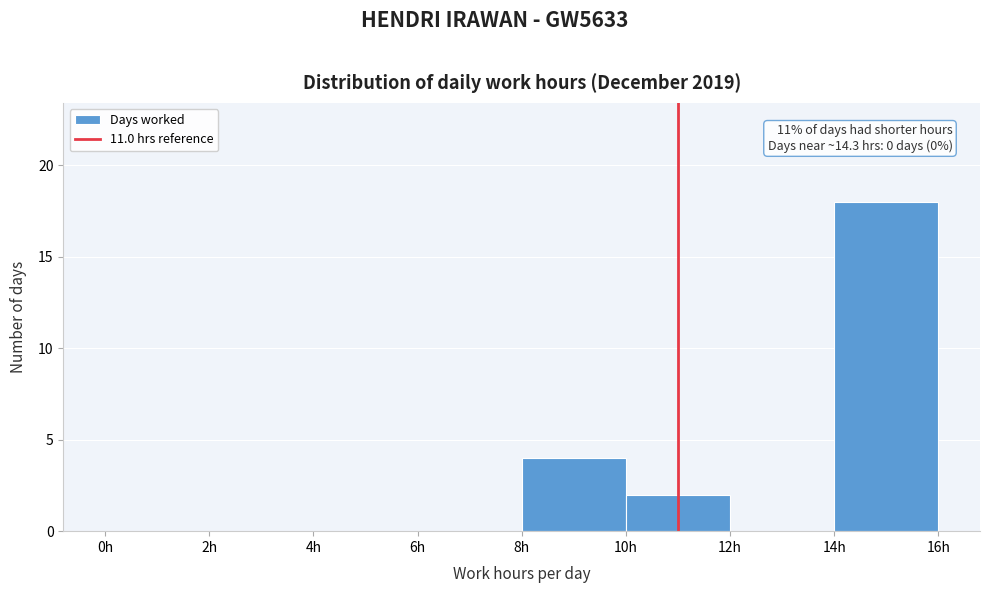

Which range on the x-axis has the tallest bar?

14 to 16